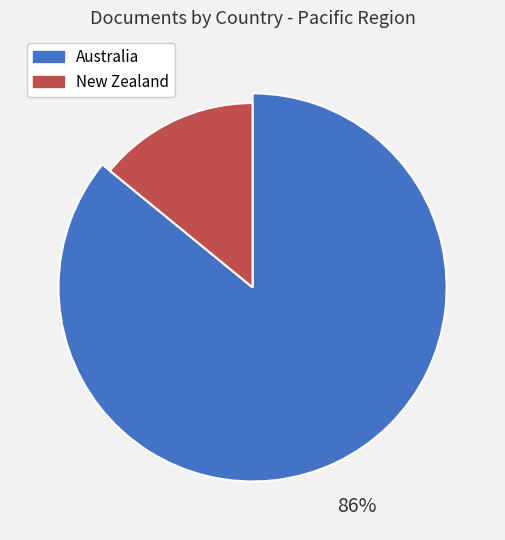

The New Zealand slice represents 1% of the pie. True or false?

False